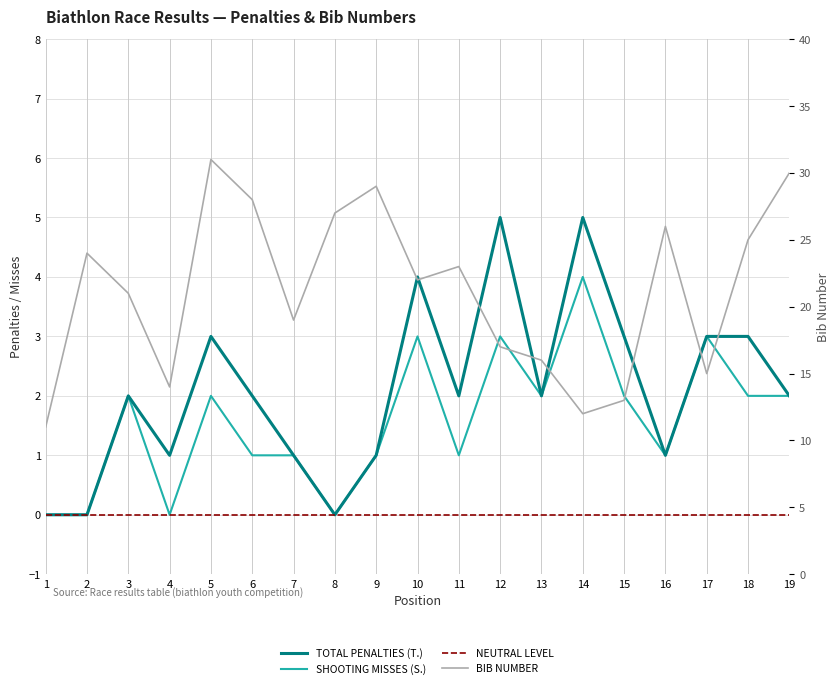

Read the BIB NUMBER value at 14, to the nearest 5.

10